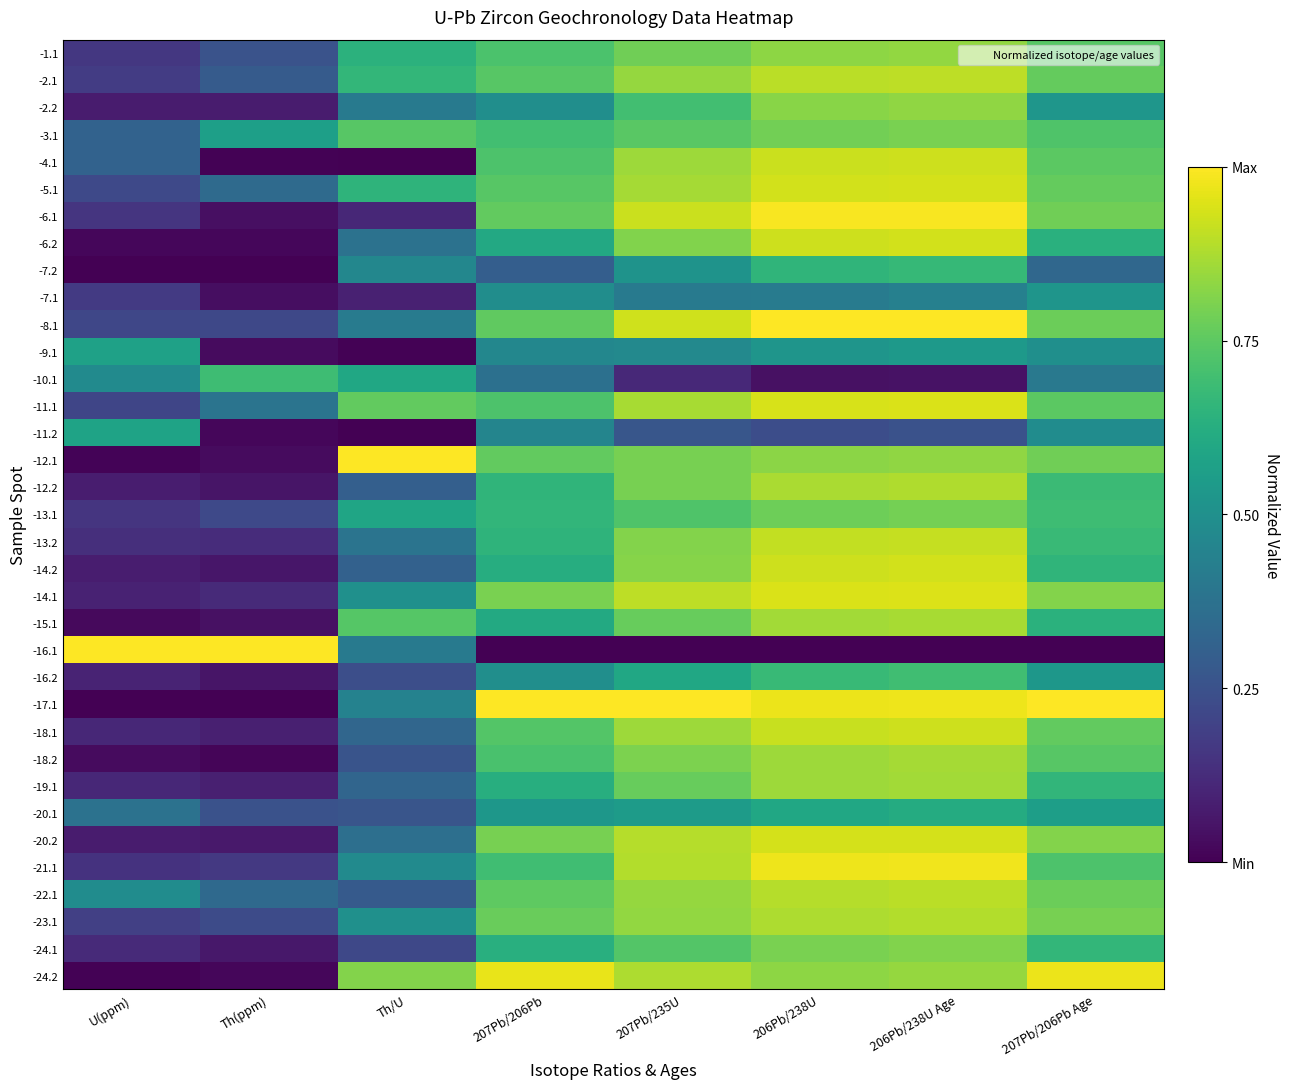

At which category is the sum across all series the highest?

206Pb/238U Age